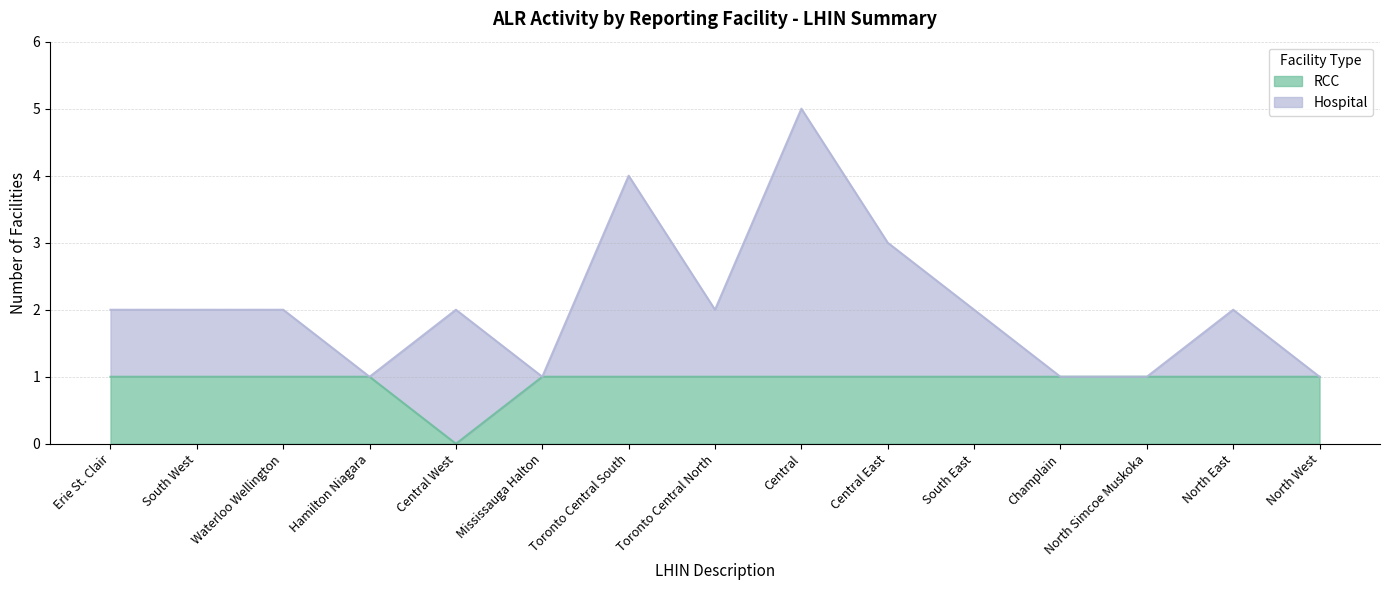

Which category has the lowest value across all series?

Central West